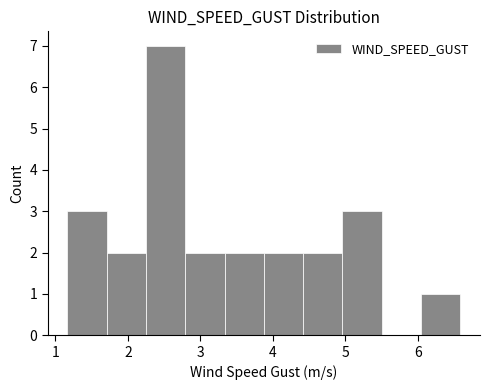

Reading left to right, transcribe this chart: for each bar, give the range it covers on the x-axis and its height. Neither the bar edges nor the heights are printed on the chart, so give them approximately, as read against the axes.

1.2 to 1.7: 3
1.7 to 2.3: 2
2.3 to 2.8: 7
2.8 to 3.3: 2
3.3 to 3.9: 2
3.9 to 4.4: 2
4.4 to 5.0: 2
5.0 to 5.5: 3
5.5 to 6.0: 0
6.0 to 6.6: 1